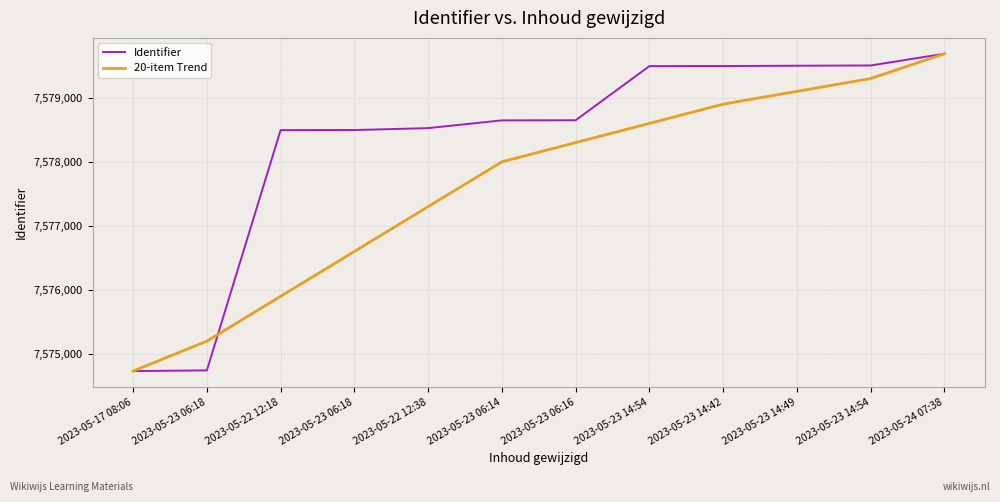

How many lines are shown in the chart?

2